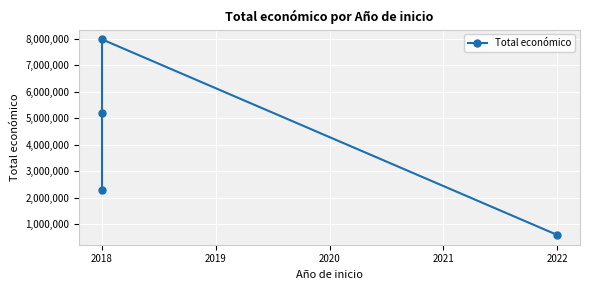

Does the chart display data point markers on the line(s)?

Yes